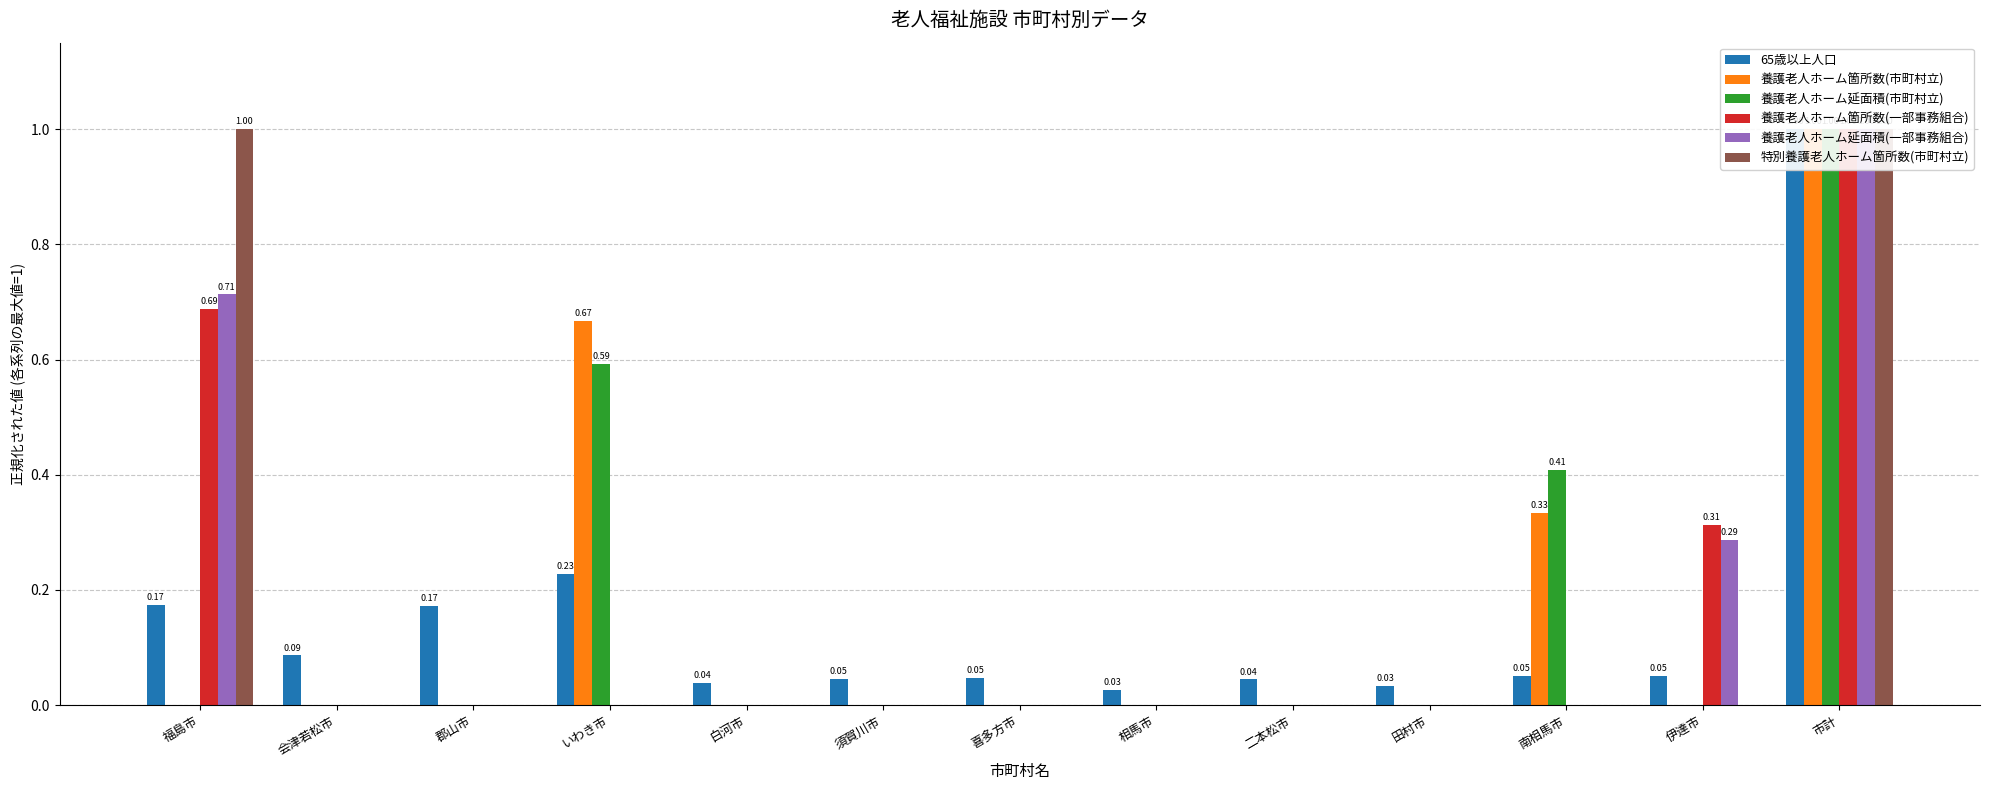

At which category is the sum across all series the highest?

市計